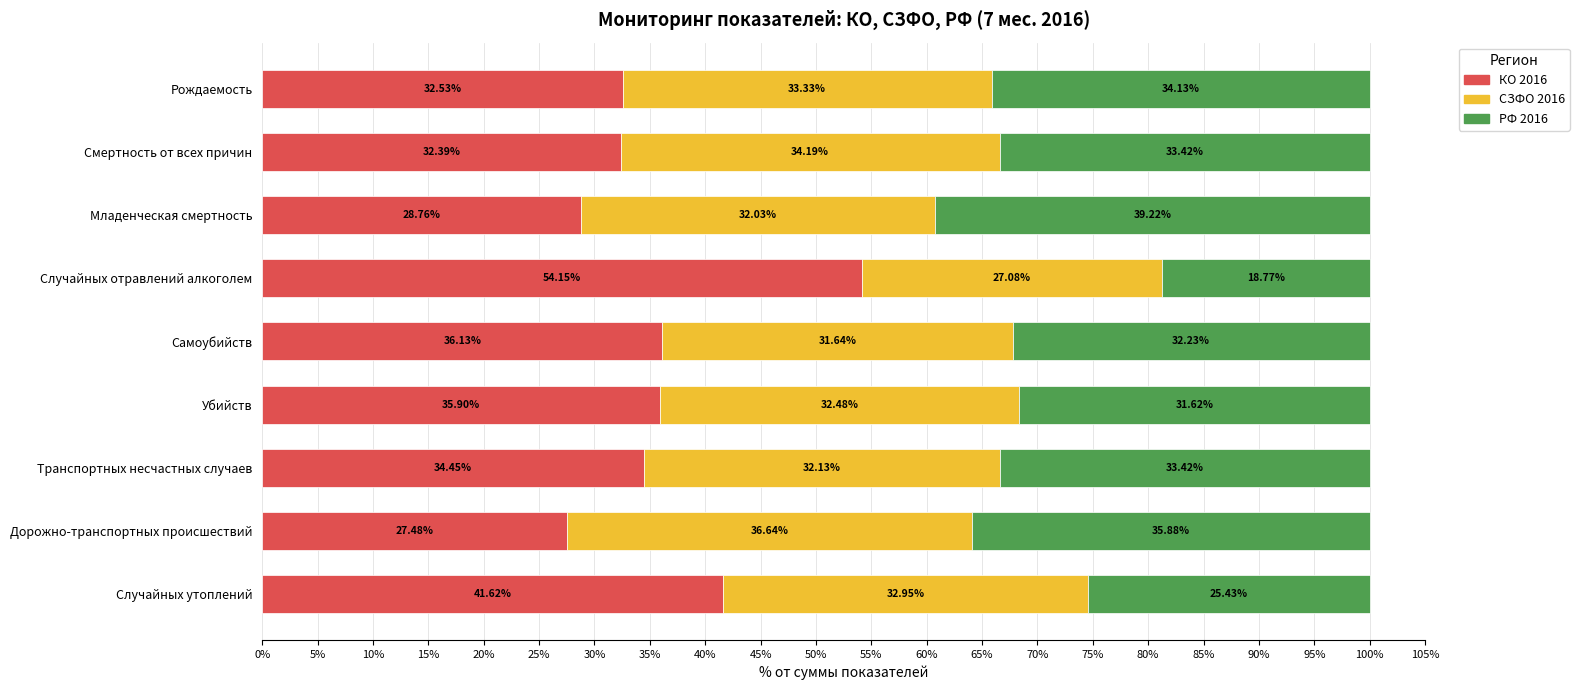

What is the sum of all КО 2016 values?

323.4